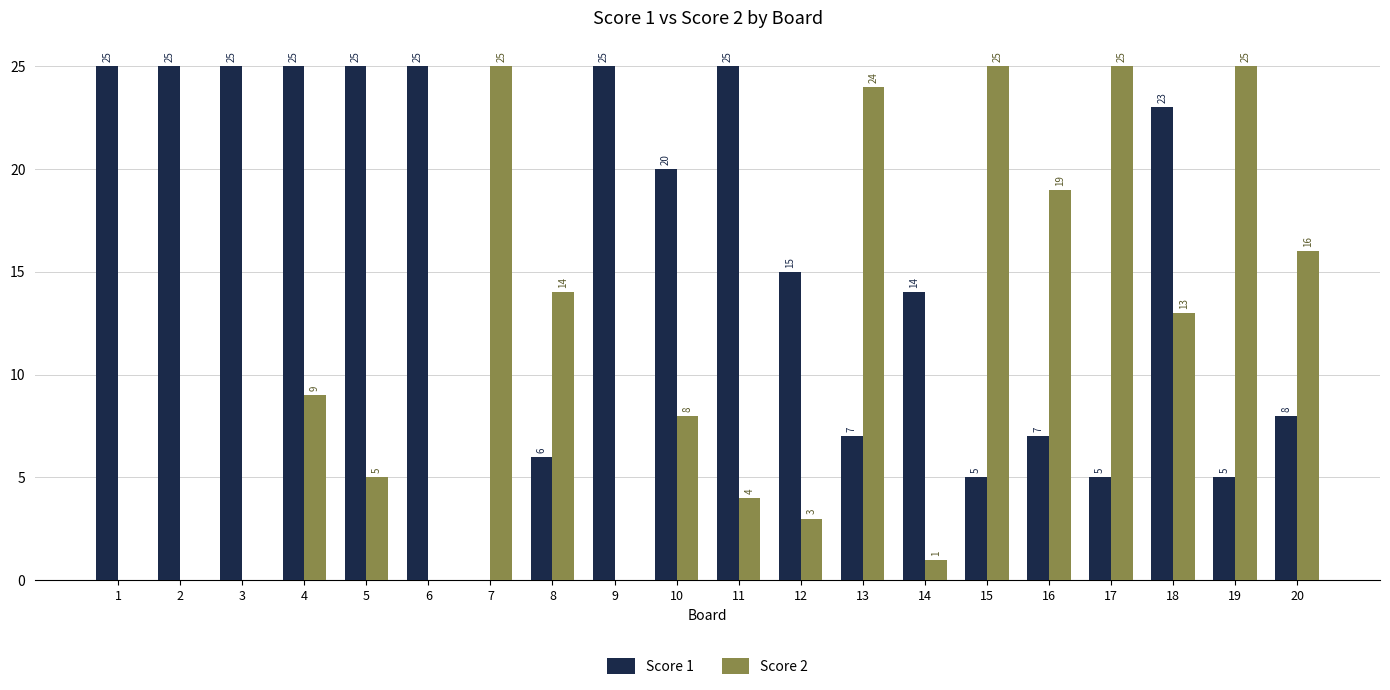

What is the greatest value displayed?

25